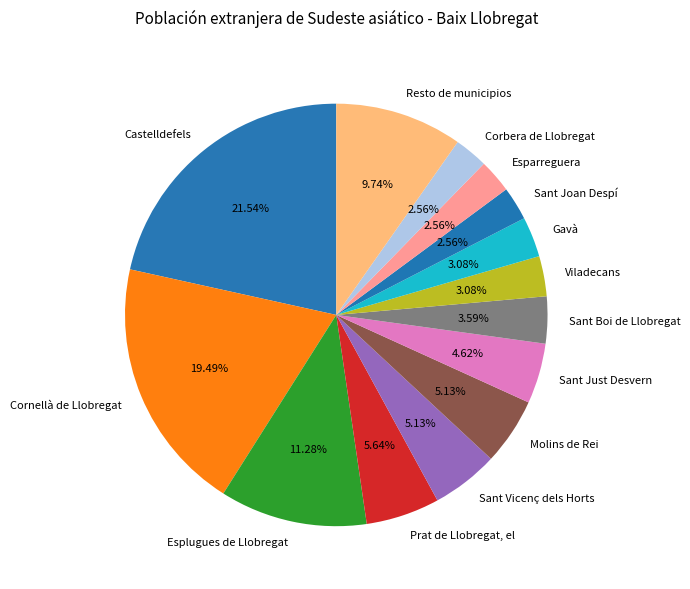

To the nearest percent, what is the difference between the Sant Joan Despí and Viladecans slice percentages?

1%